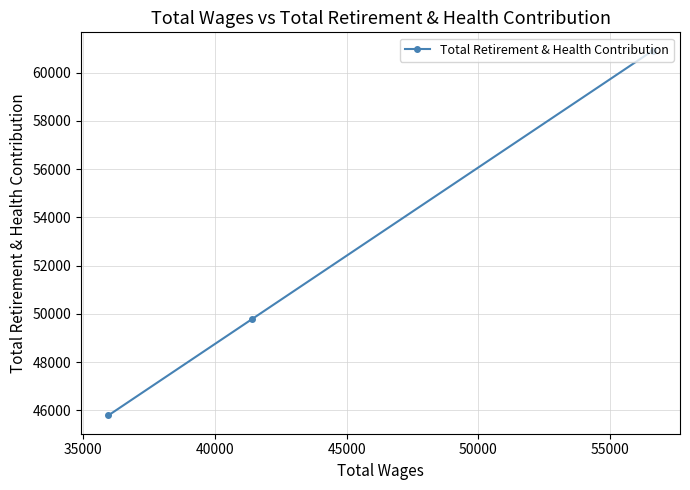

What is the average value?

52161